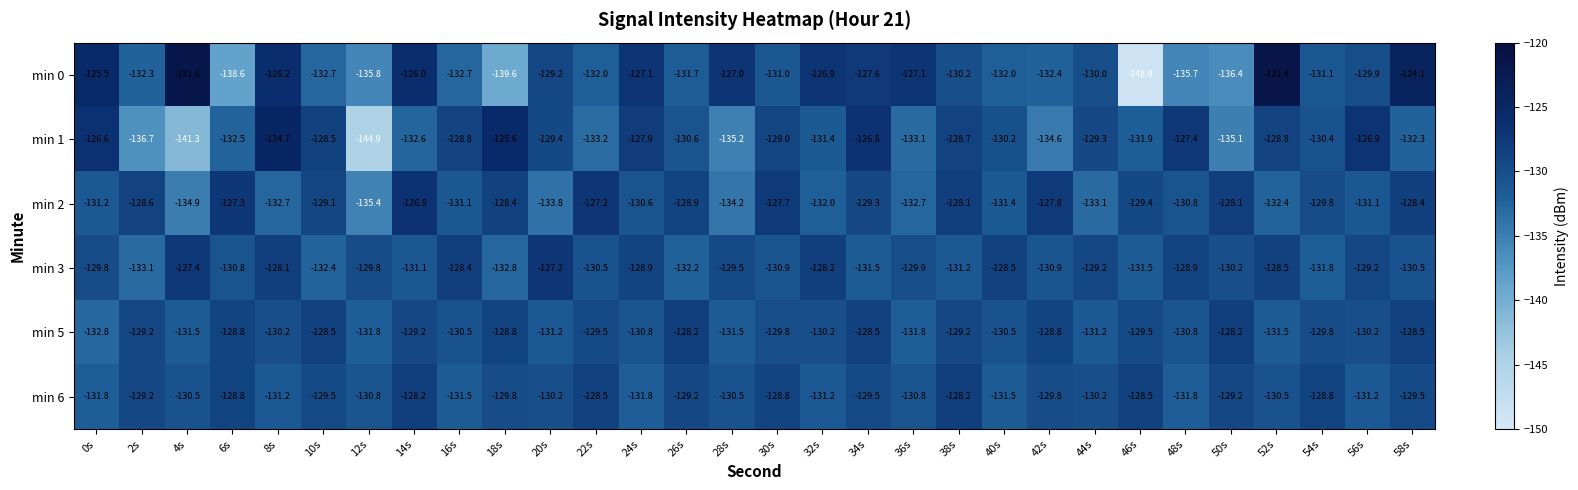

Where is min 1 nearest to the value -134?

42s